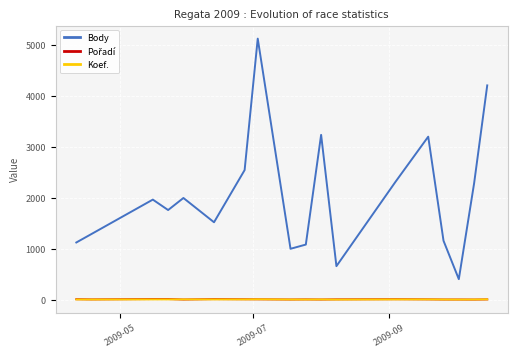

What is the highest value of the Body series?

5126